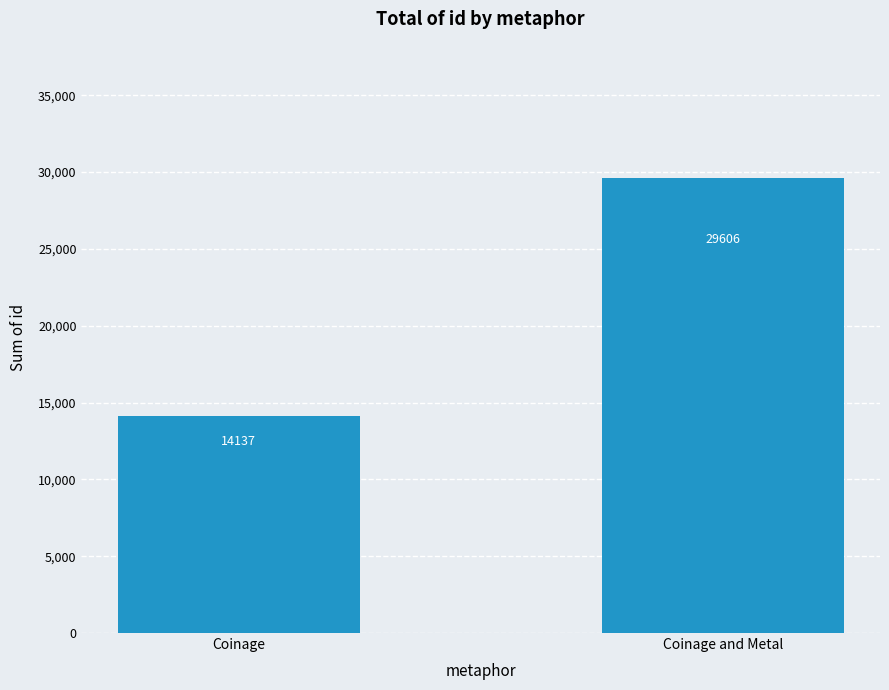

What is the label of the 2nd bar from the left?

Coinage and Metal